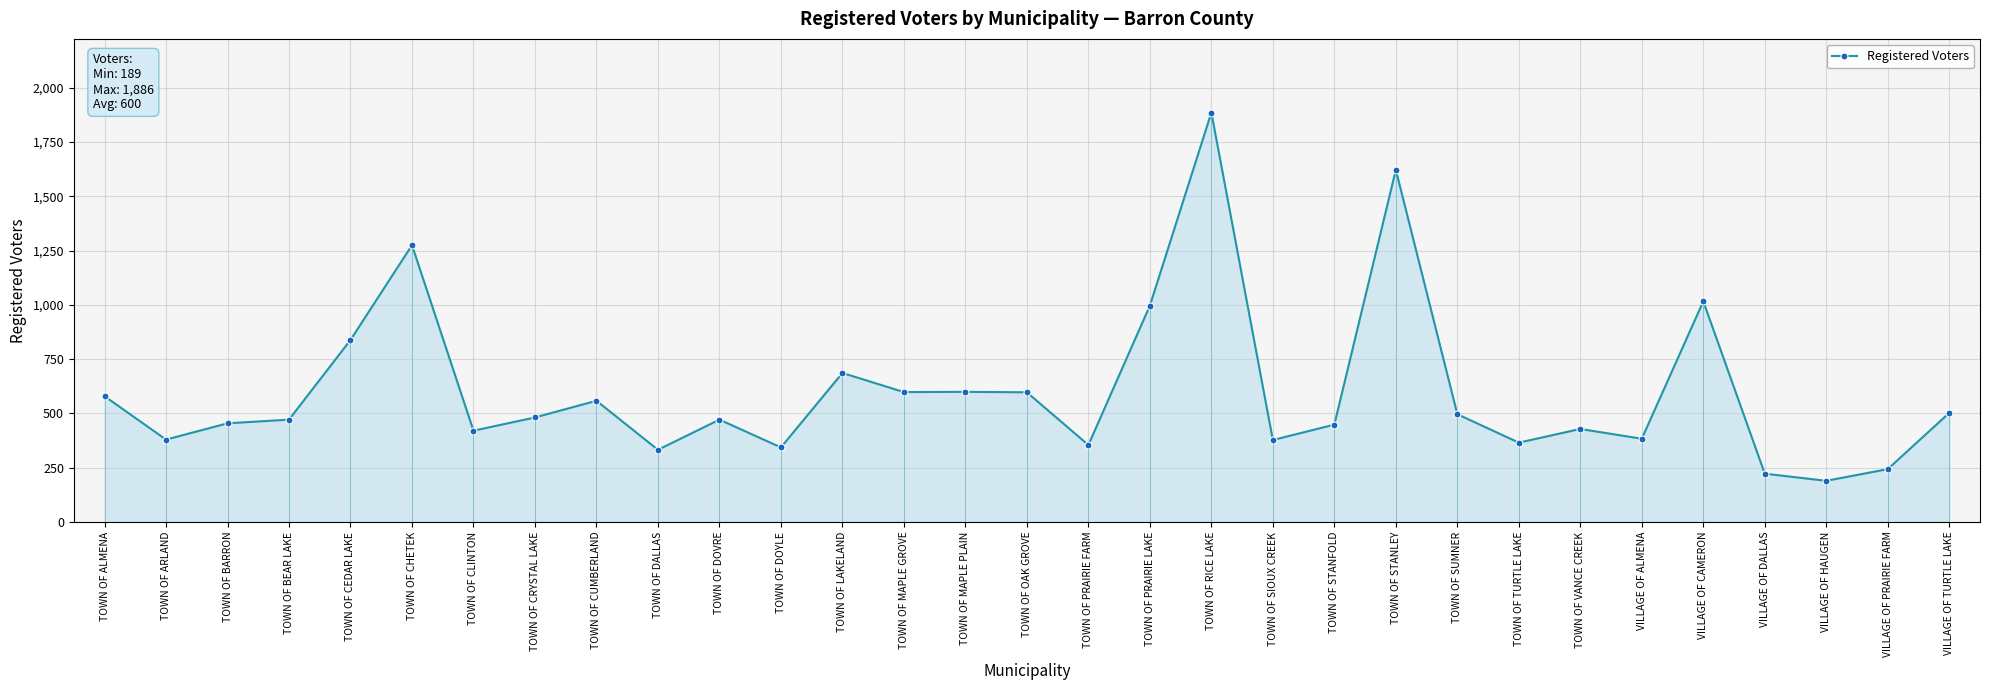

List the labels in order of value, largest first.

TOWN OF RICE LAKE, TOWN OF STANLEY, TOWN OF CHETEK, VILLAGE OF CAMERON, TOWN OF PRAIRIE LAKE, TOWN OF CEDAR LAKE, TOWN OF LAKELAND, TOWN OF MAPLE PLAIN, TOWN OF MAPLE GROVE, TOWN OF OAK GROVE, TOWN OF ALMENA, TOWN OF CUMBERLAND, VILLAGE OF TURTLE LAKE, TOWN OF SUMNER, TOWN OF CRYSTAL LAKE, TOWN OF BEAR LAKE, TOWN OF DOVRE, TOWN OF BARRON, TOWN OF STANFOLD, TOWN OF VANCE CREEK, TOWN OF CLINTON, VILLAGE OF ALMENA, TOWN OF ARLAND, TOWN OF SIOUX CREEK, TOWN OF TURTLE LAKE, TOWN OF PRAIRIE FARM, TOWN OF DOYLE, TOWN OF DALLAS, VILLAGE OF PRAIRIE FARM, VILLAGE OF DALLAS, VILLAGE OF HAUGEN